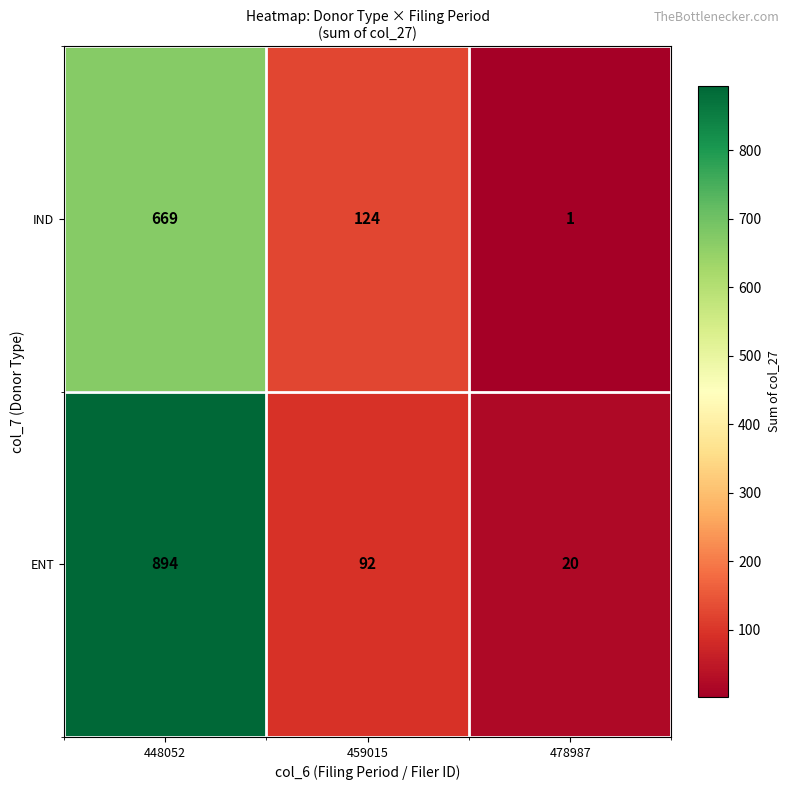

Which category has the lowest value across all series?

478987